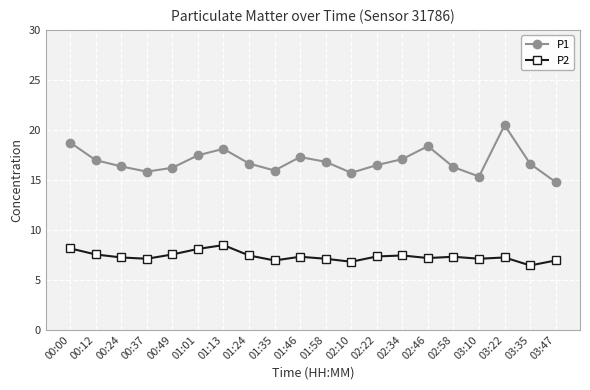

What is the sum of all P1 values?

337.3